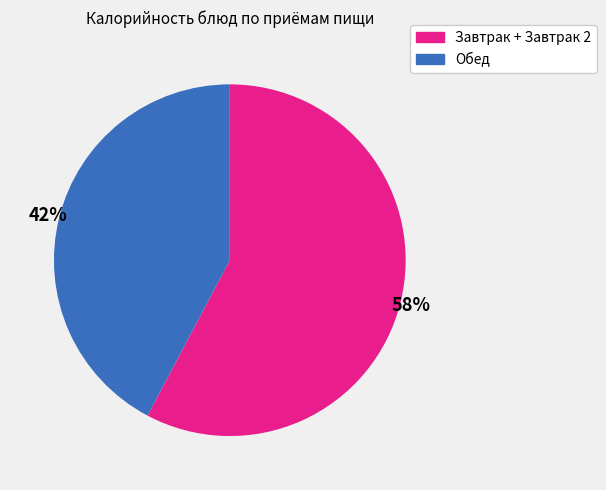

Does any single category account for the majority?

Yes